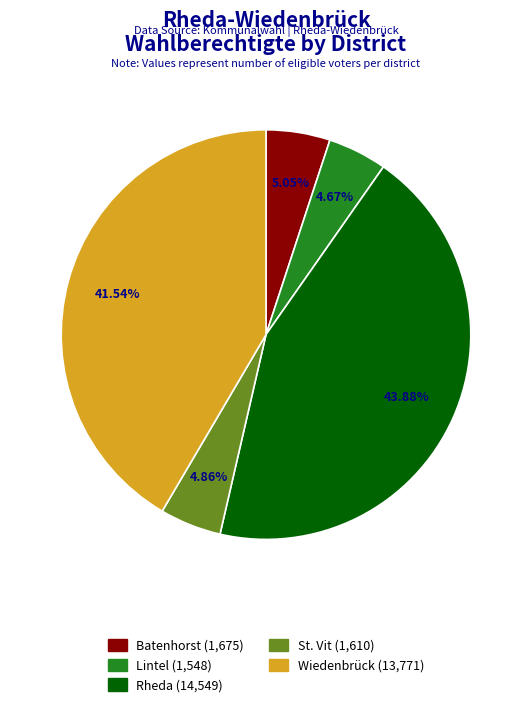

Is there a majority slice in this chart?

No